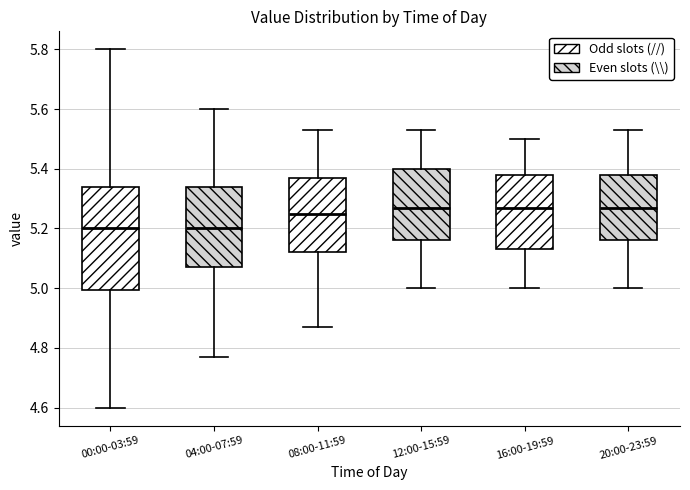

Which box is the tallest, from its lower edge to its upper edge?

00:00-03:59